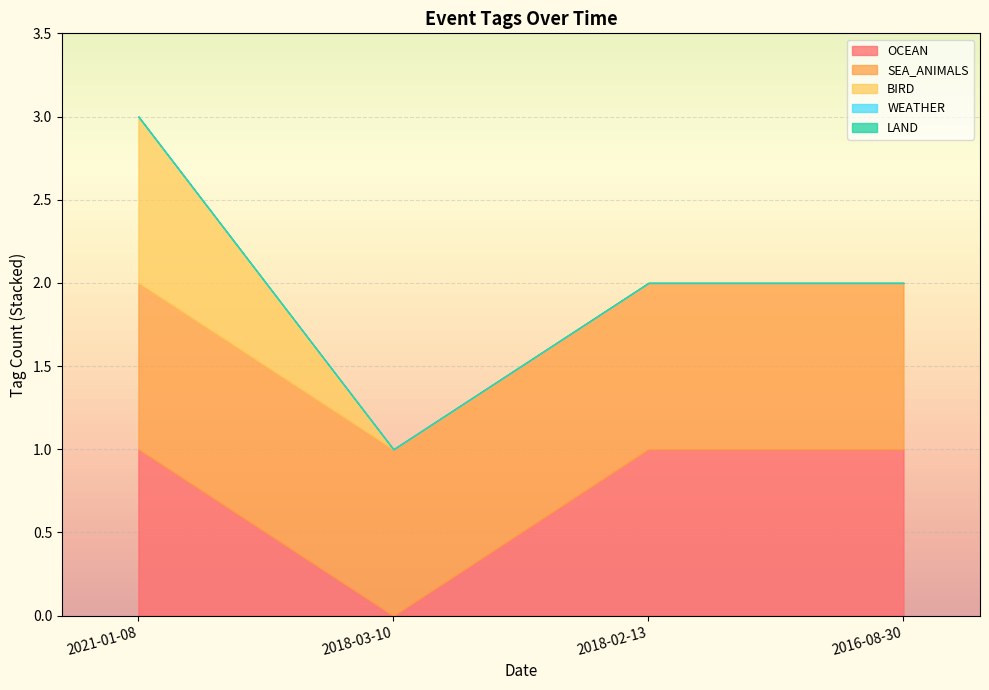

What is the label of the 4th point from the left?

2016-08-30